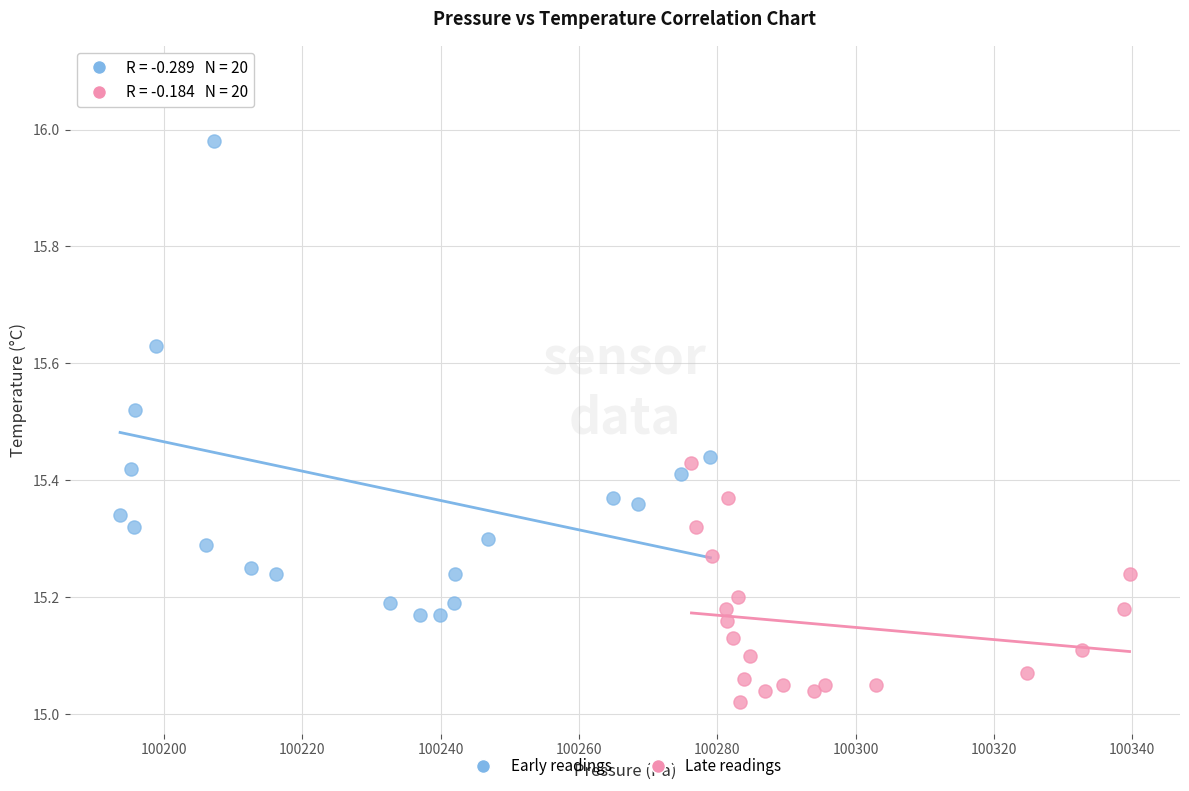

Which series has the largest Y range (max minus min)?

Early readings